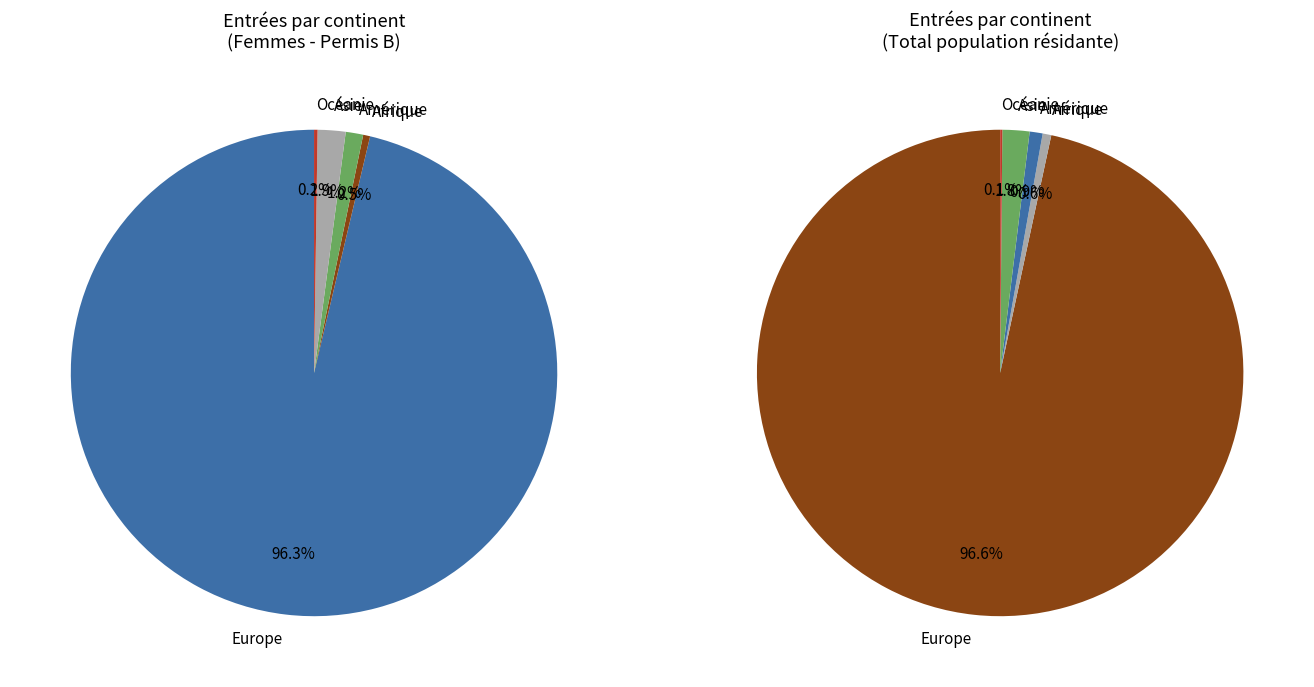

Is it true that Afrique is 10% of the pie?

False